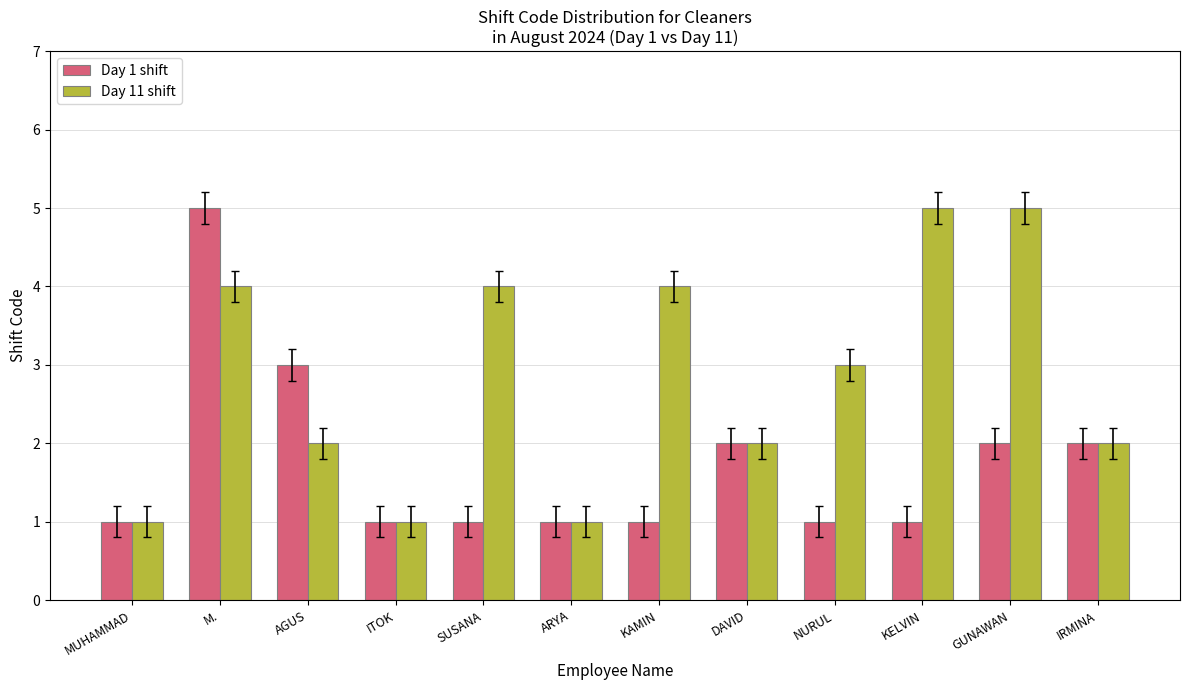

What are all the series names shown in the legend?

Day 1 shift, Day 11 shift